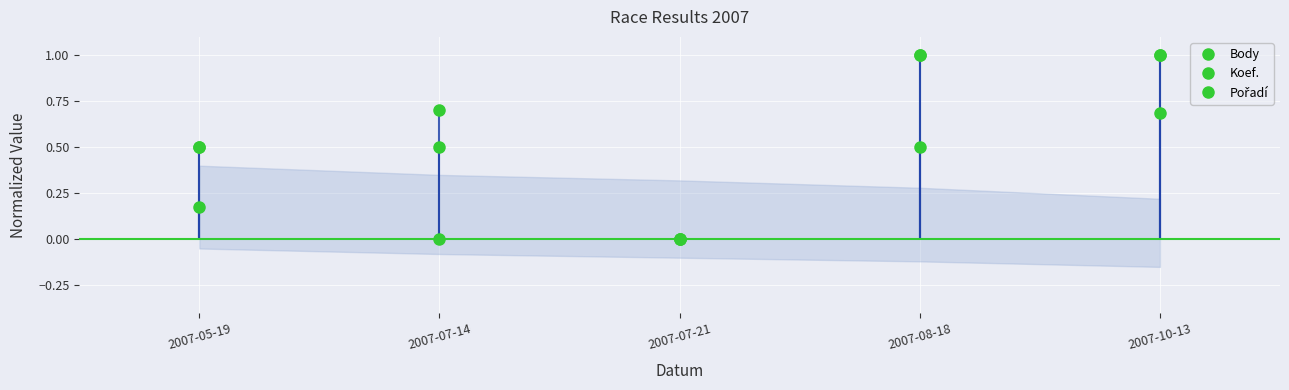

What is the average value of the Pořadí series?

0.4